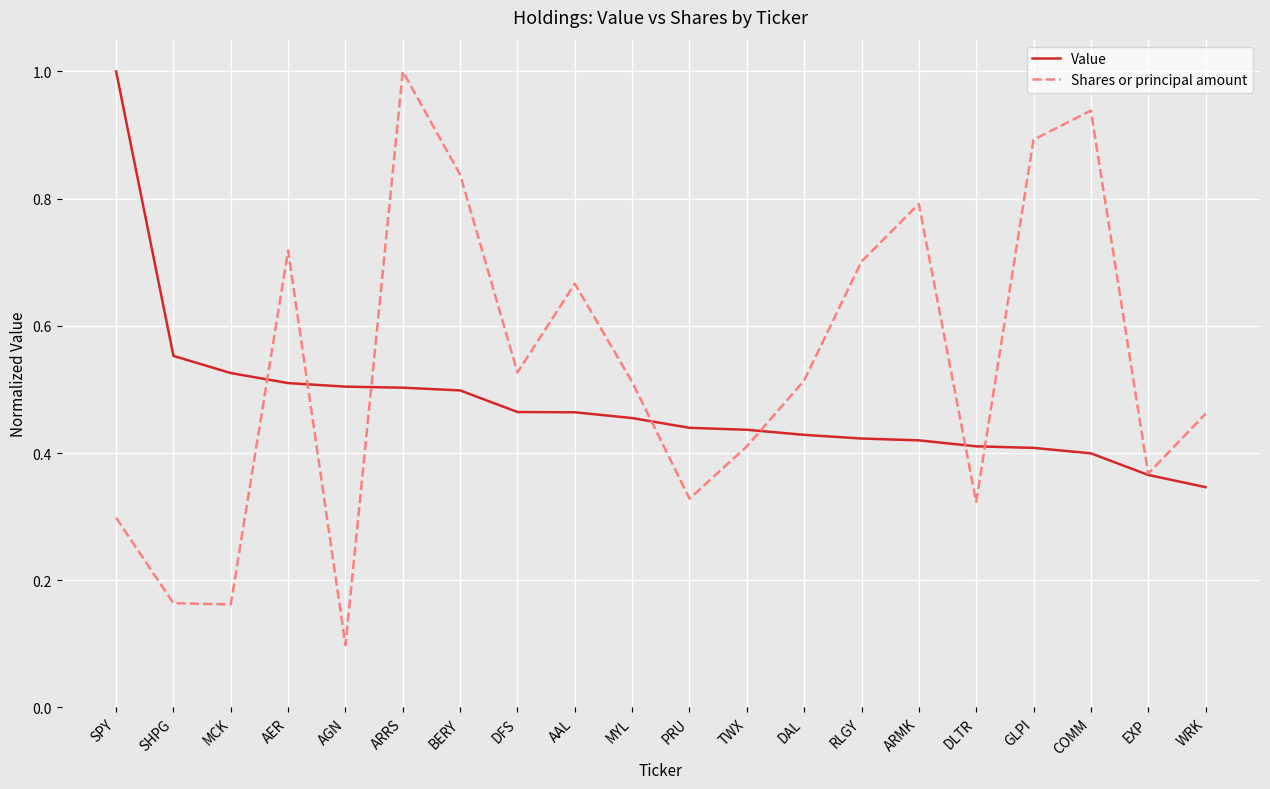

At which label is Shares or principal amount closest to 0?

AGN